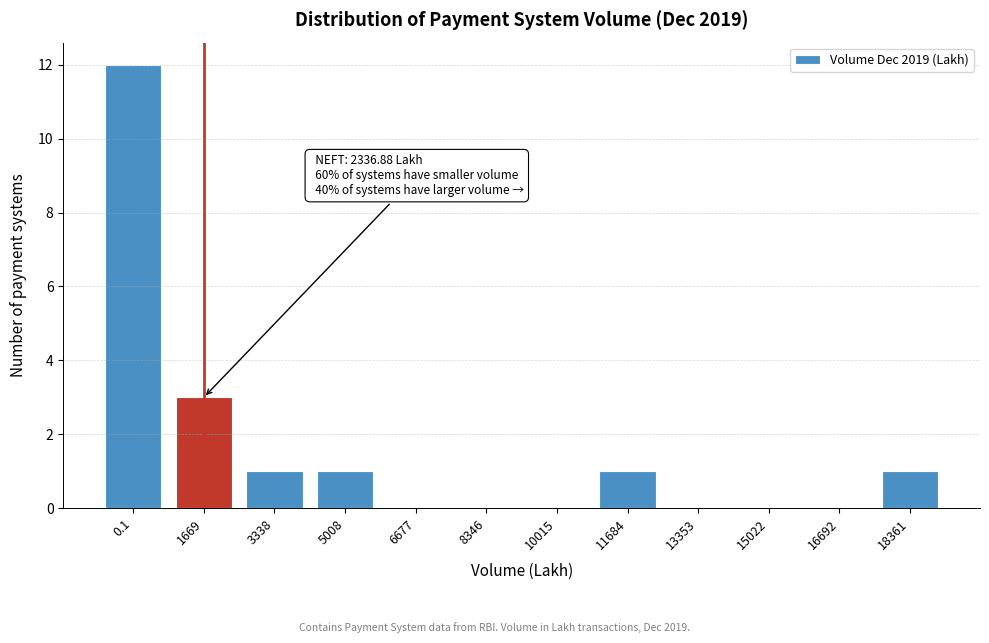

Reading right to left, transcribe all the data shown in this chart.

18361=1	16692=0	15022=0	13353=0	11684=1	10015=0	8346=0	6677=0	5008=1	3338=1	1669=3	0.1=12